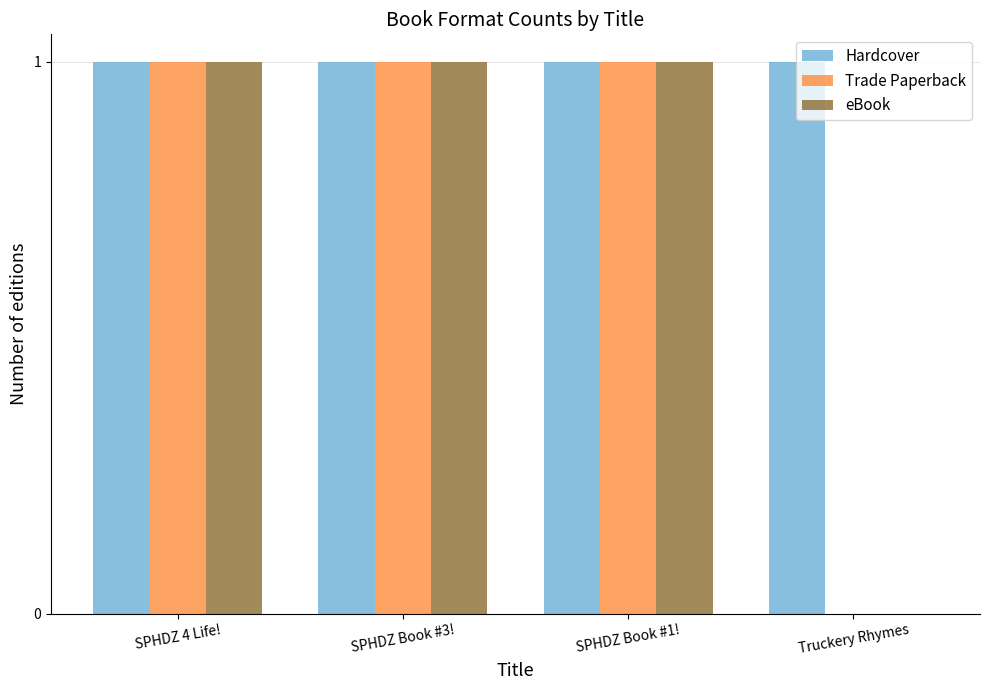

What is the sum of the Trade Paperback values at Truckery Rhymes and SPHDZ Book #3!?

1